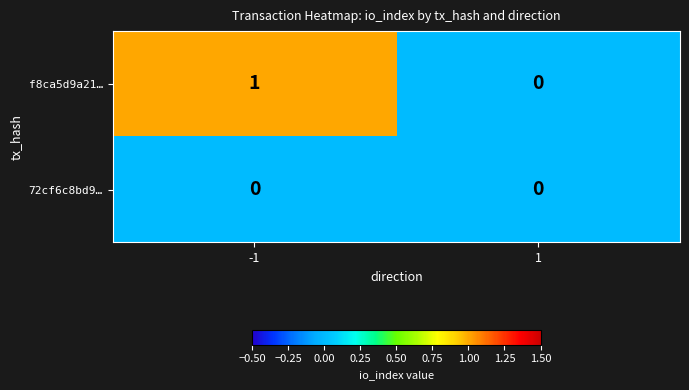

The value of f8ca5d9a21… at 1 is 0. True or false?

True